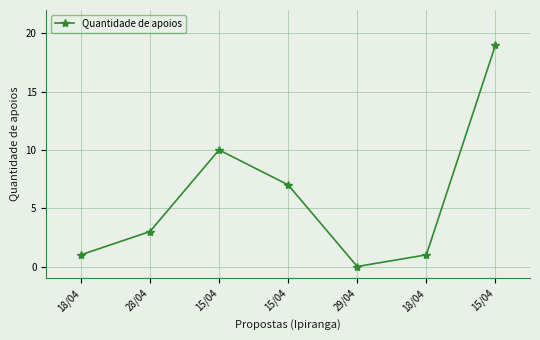

The value at 15/04 is 11. True or false?

False